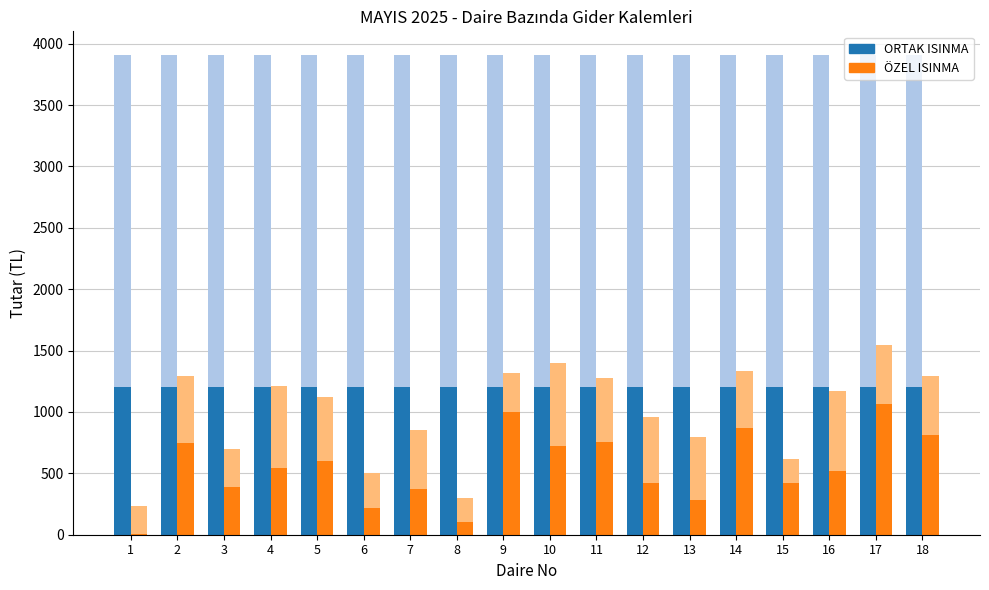

Does the chart contain stacked bars?

No